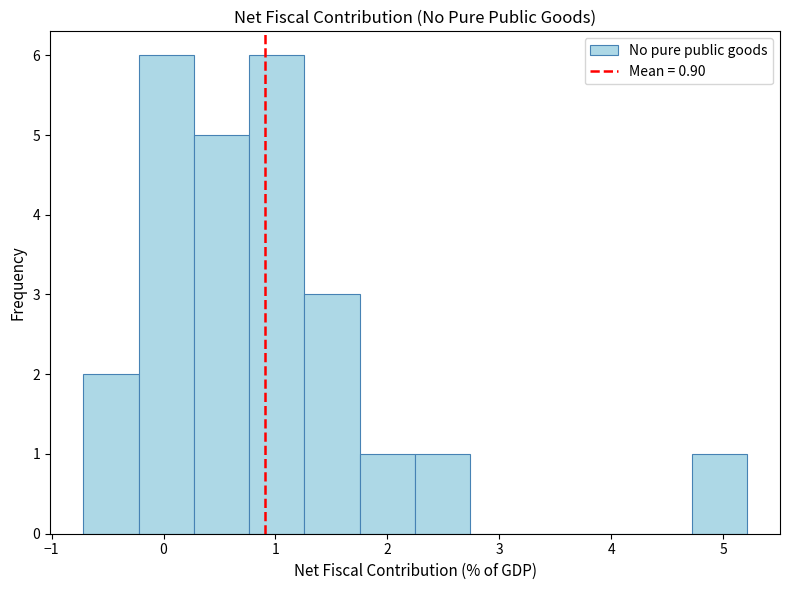

What is the height of the bar covering 0.3 to 0.8 on the x-axis? Neither the bar edges nor the heights are printed on the chart, so give them approximately, as read against the axes.

5